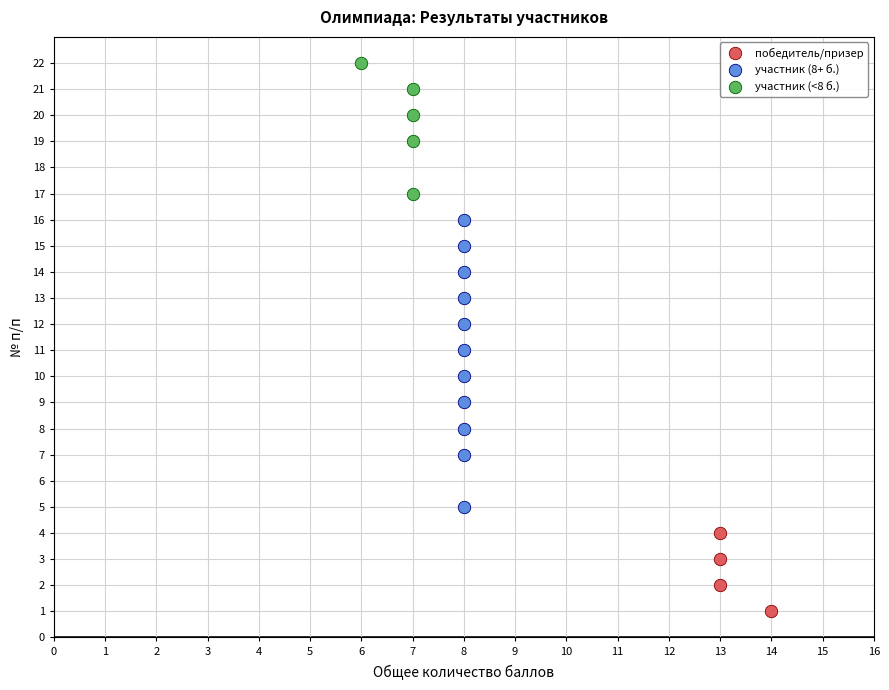

Which series has the widest spread of Y values?

участник (8+ б.)